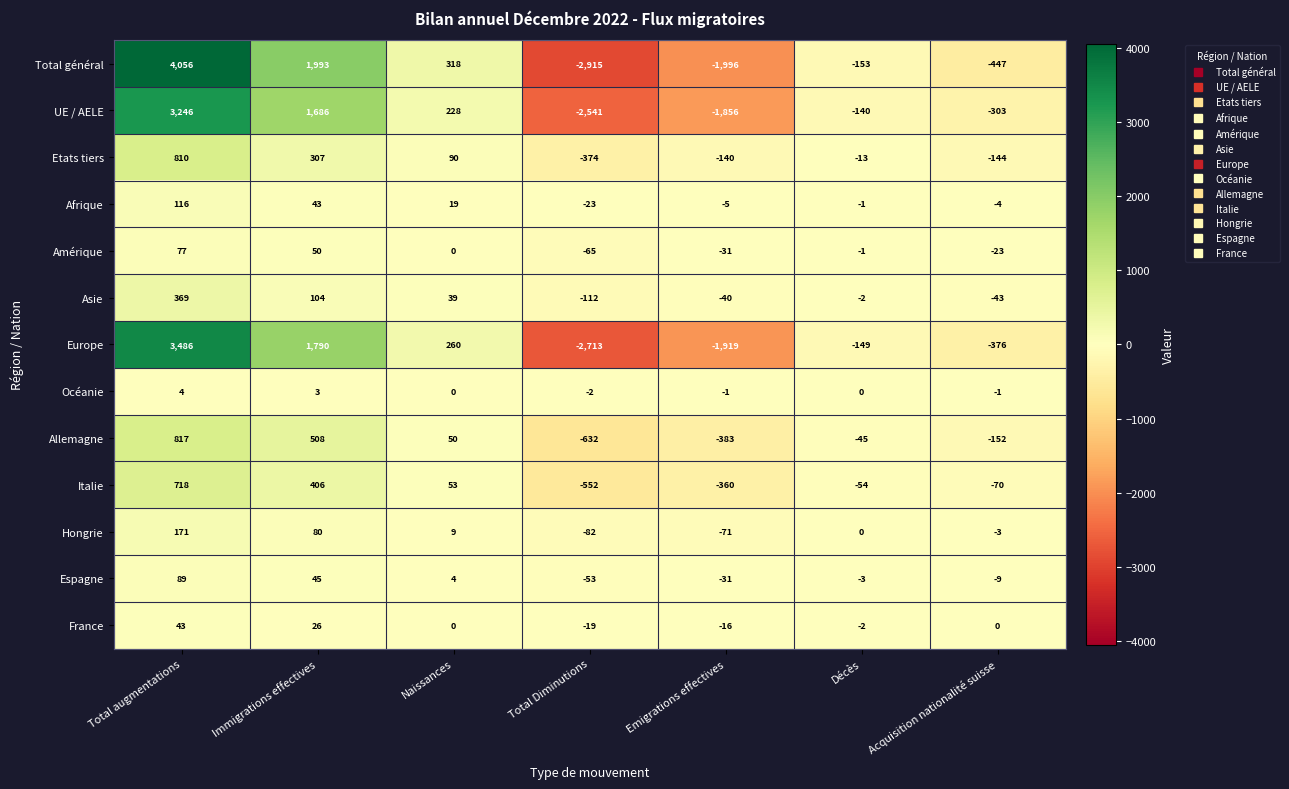

At which category is the sum across all series the highest?

Total augmentations